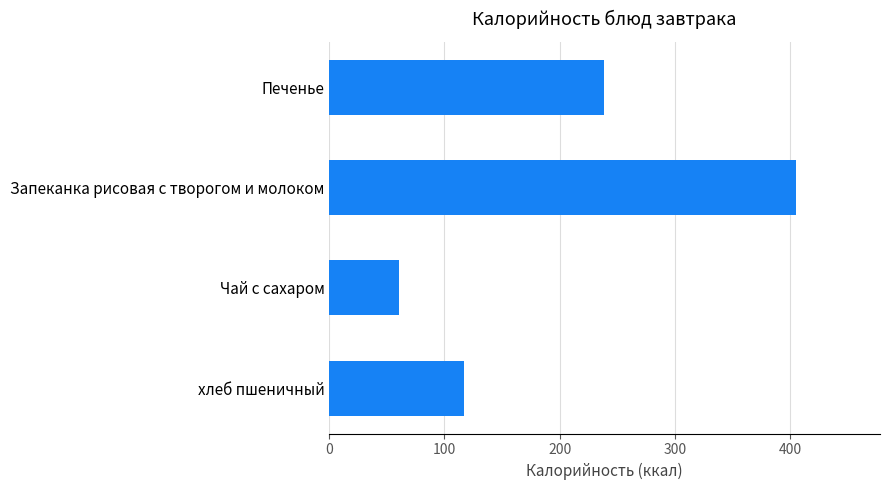

Reading top to bottom, extract all data points from this chart.

Печенье=238.6	Запеканка рисовая с творогом и молоком=405.3	Чай с сахаром=61.0	хлеб пшеничный=117.0